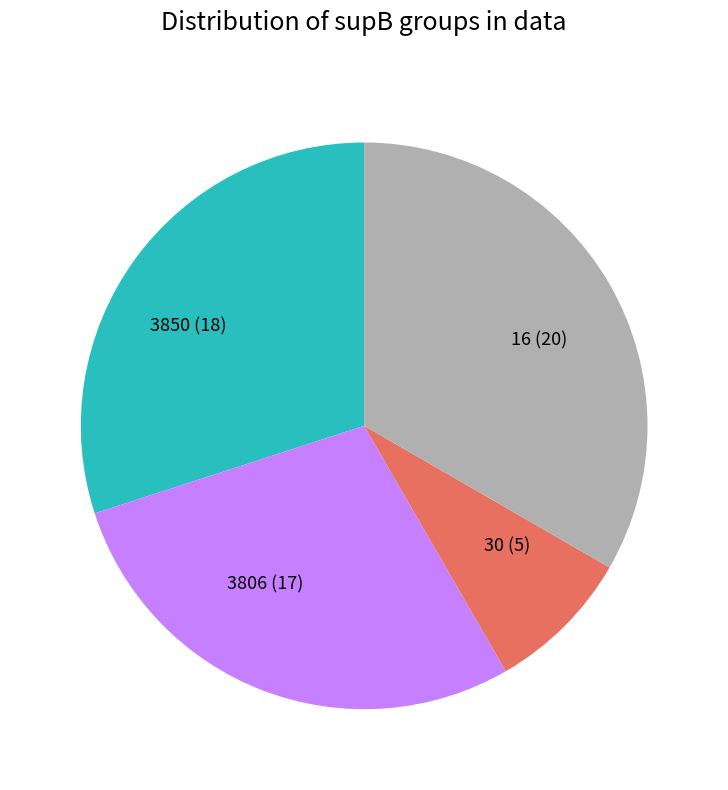

Do 16 (20) and 3850 (18) together represent more than half of the pie?

Yes